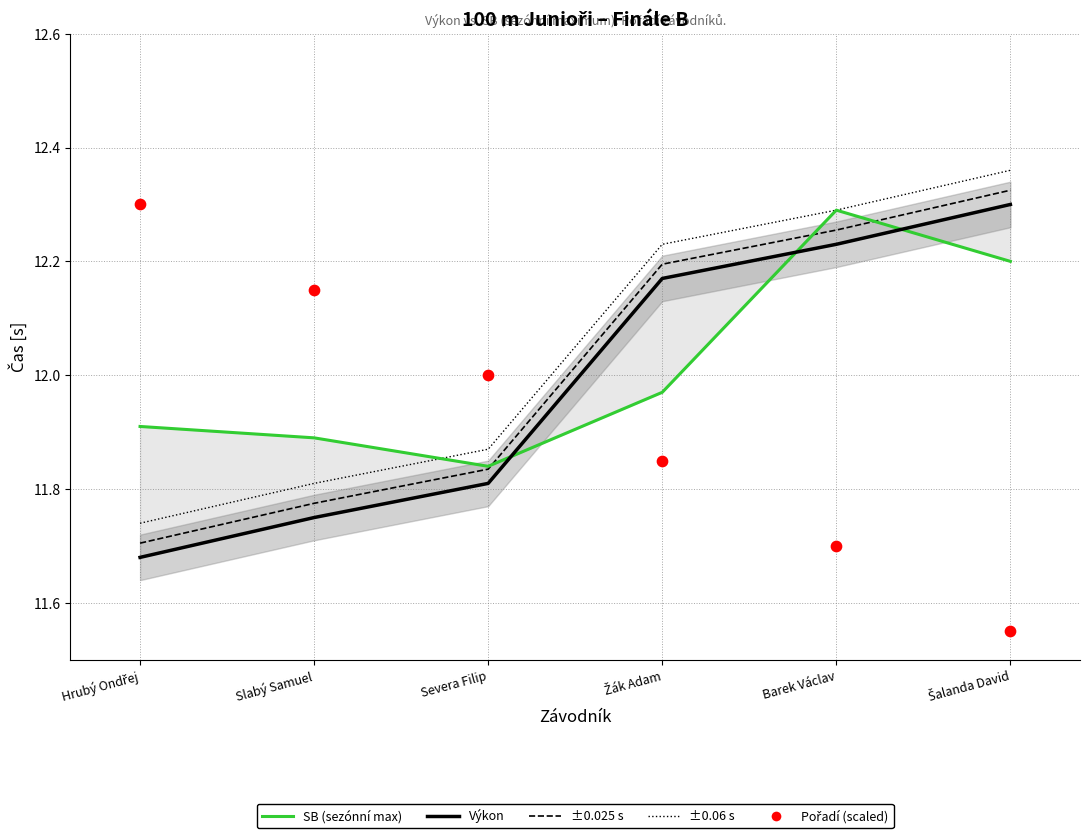

Which series has the largest Y range (max minus min)?

Pořadí (scaled)